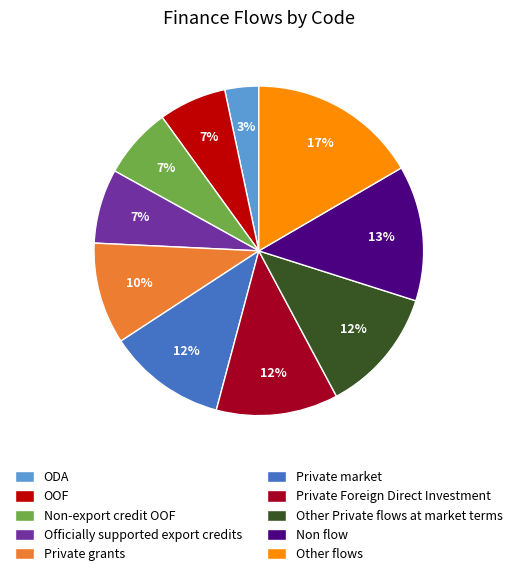

Does Private grants account for over 50% of the chart?

No